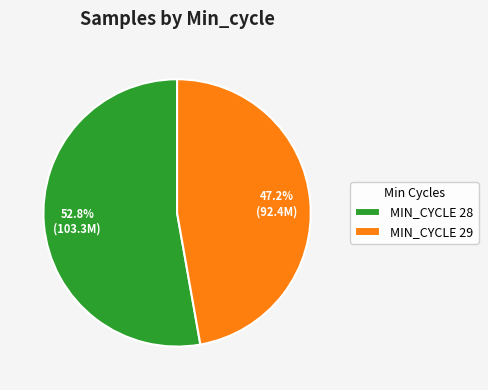

Which slice is the largest?

MIN_CYCLE 28